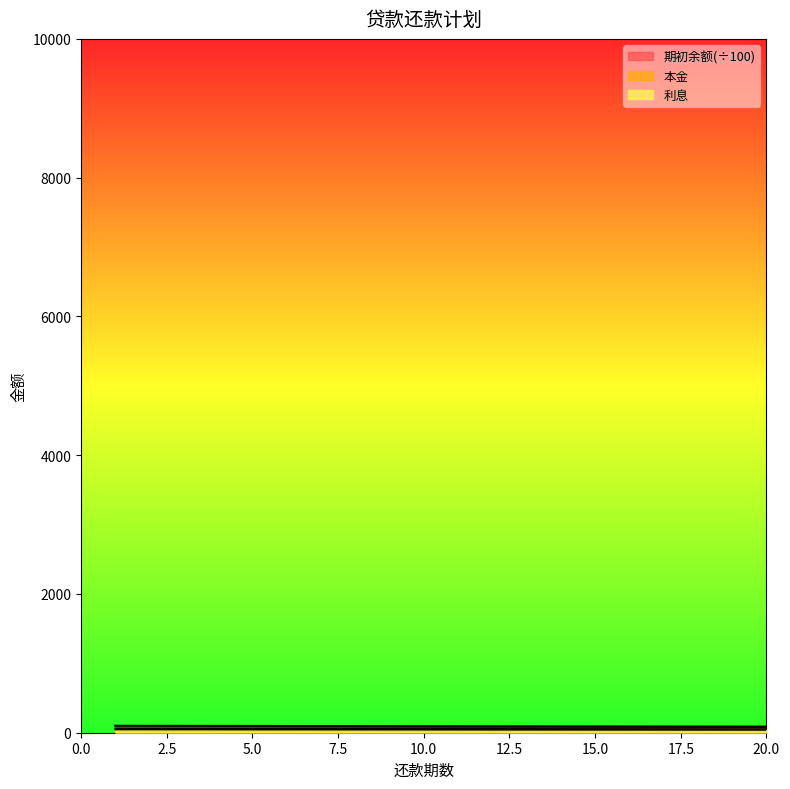

Count the number of data series in this chart.

3